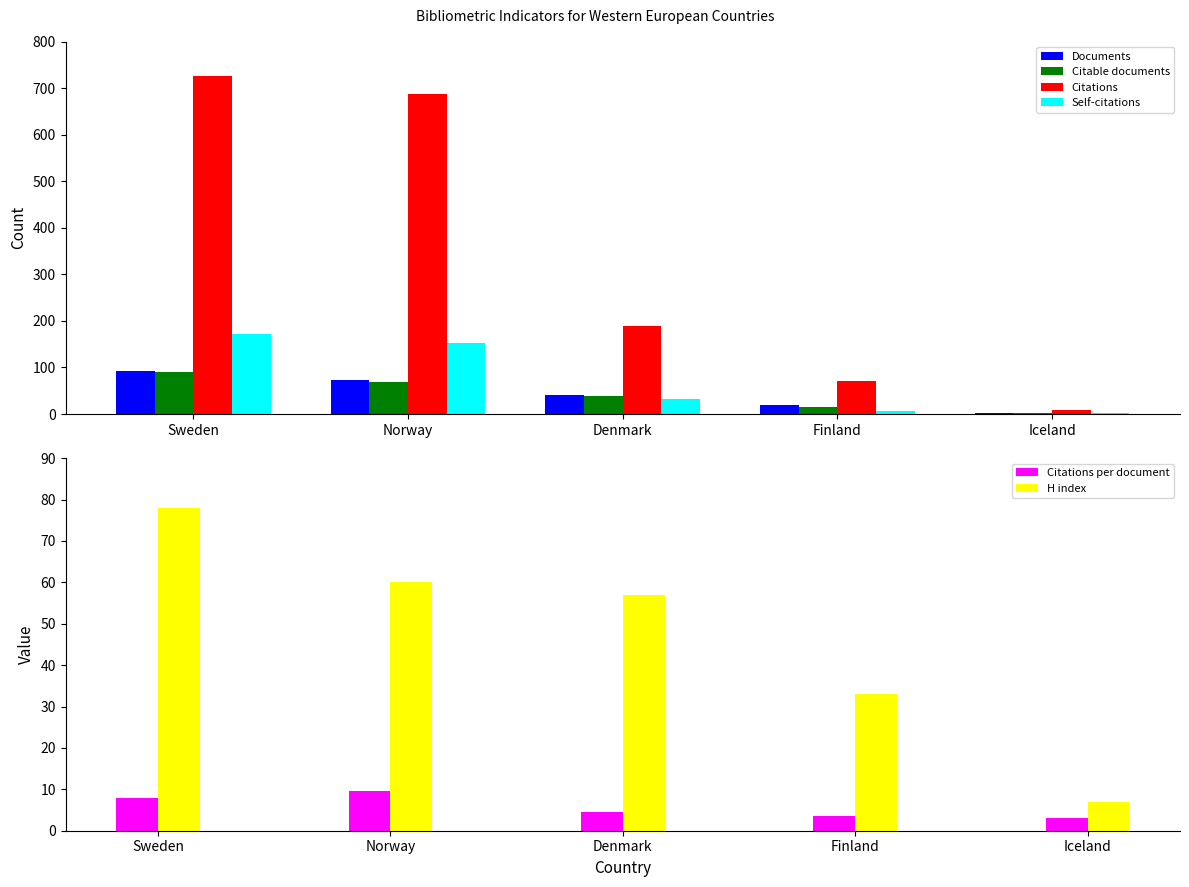

Is the value of Documents at Finland greater than the value of Citations at Denmark?

No